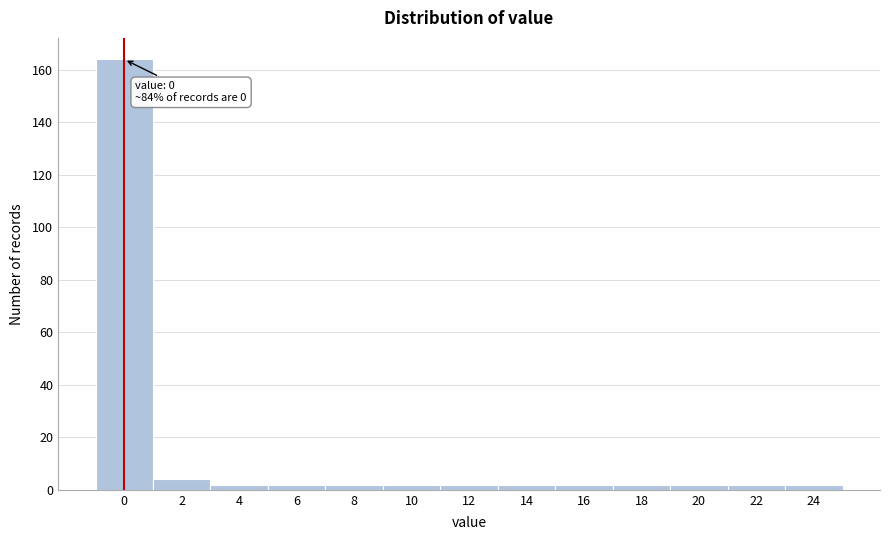

Reading left to right, extract all data points from this chart.

164	4	2	2	2	2	2	2	2	2	2	2	2